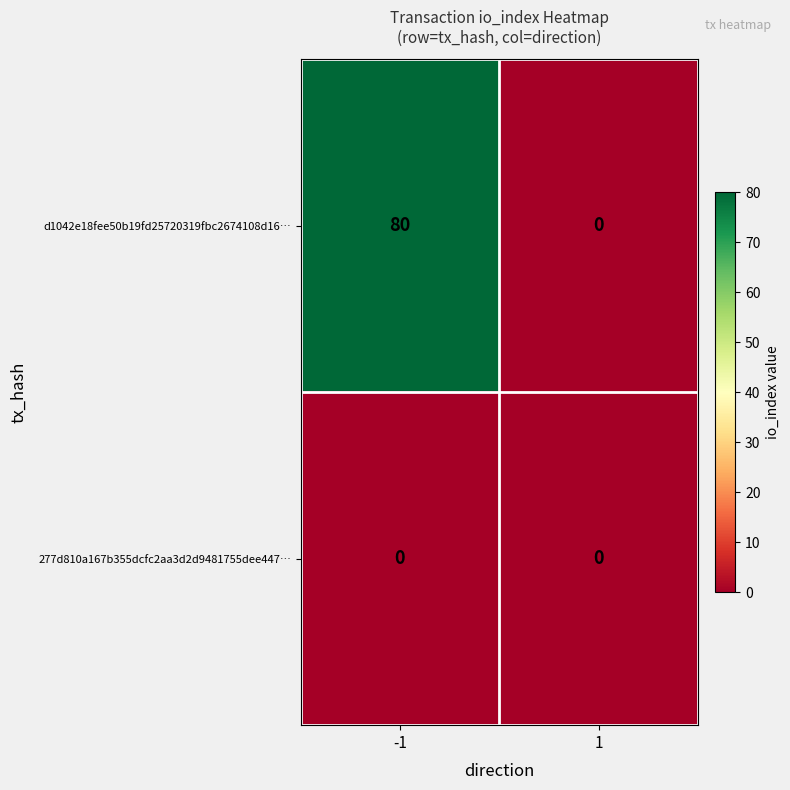

List the series in order of their overall mean, lowest first.

277d810a167b355dcfc2aa3d2d9481755dee447…, d1042e18fee50b19fd25720319fbc2674108d16…